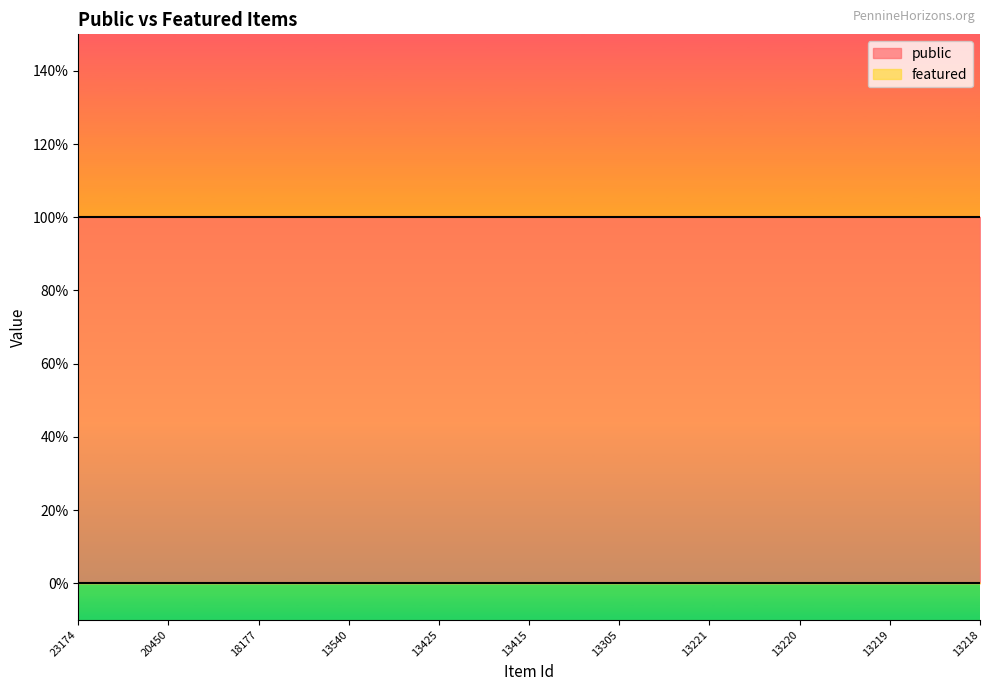

True or false: featured and public cross at least once.

False